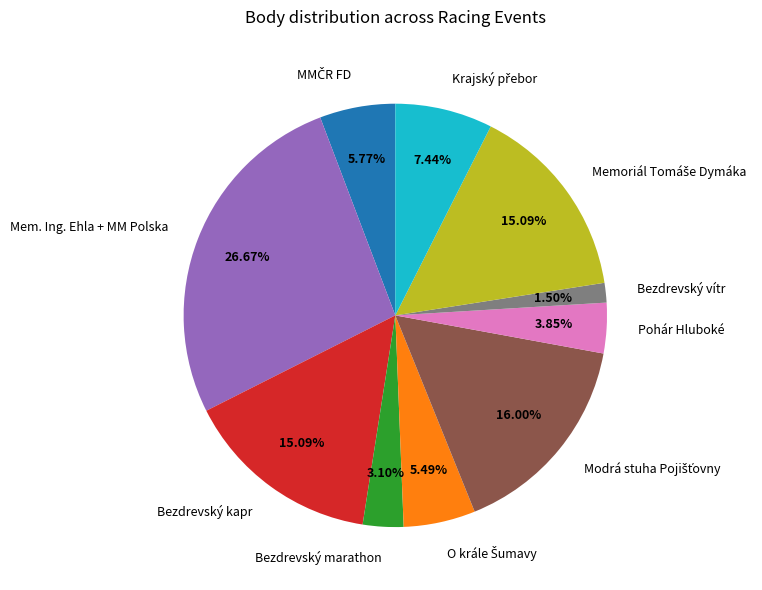

How many segments does this pie chart have?

10